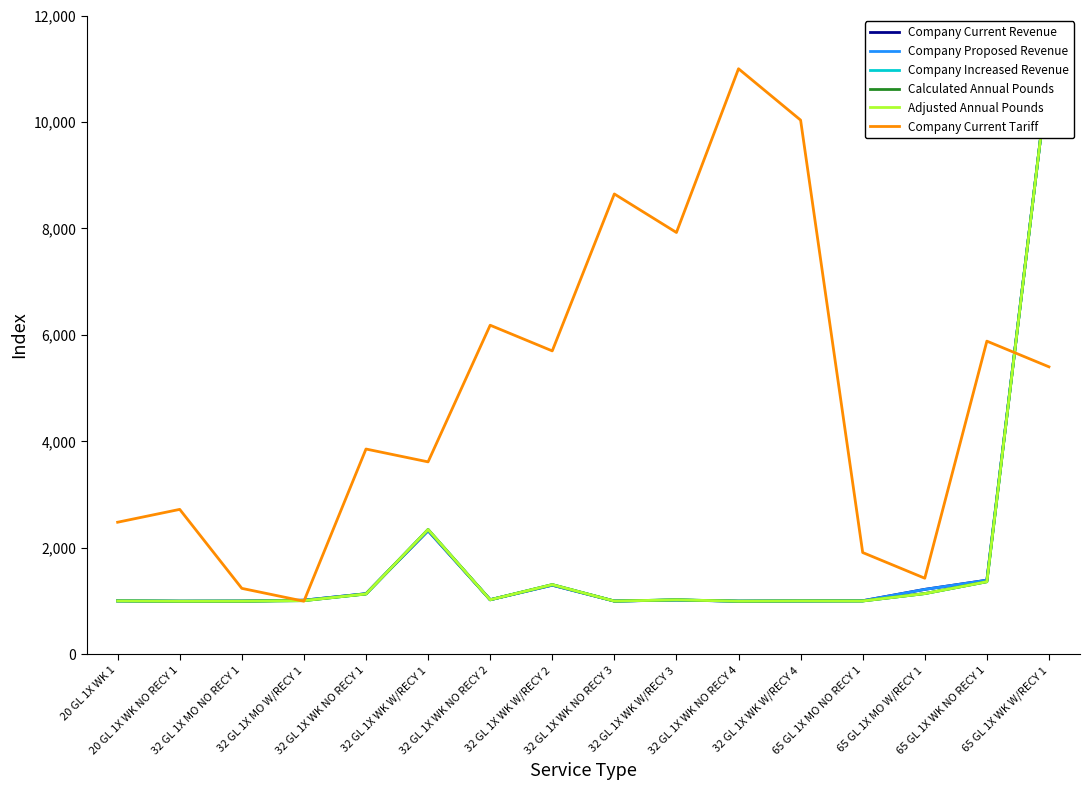

What position from the right is 32 GL 1X WK W/RECY 4?

5